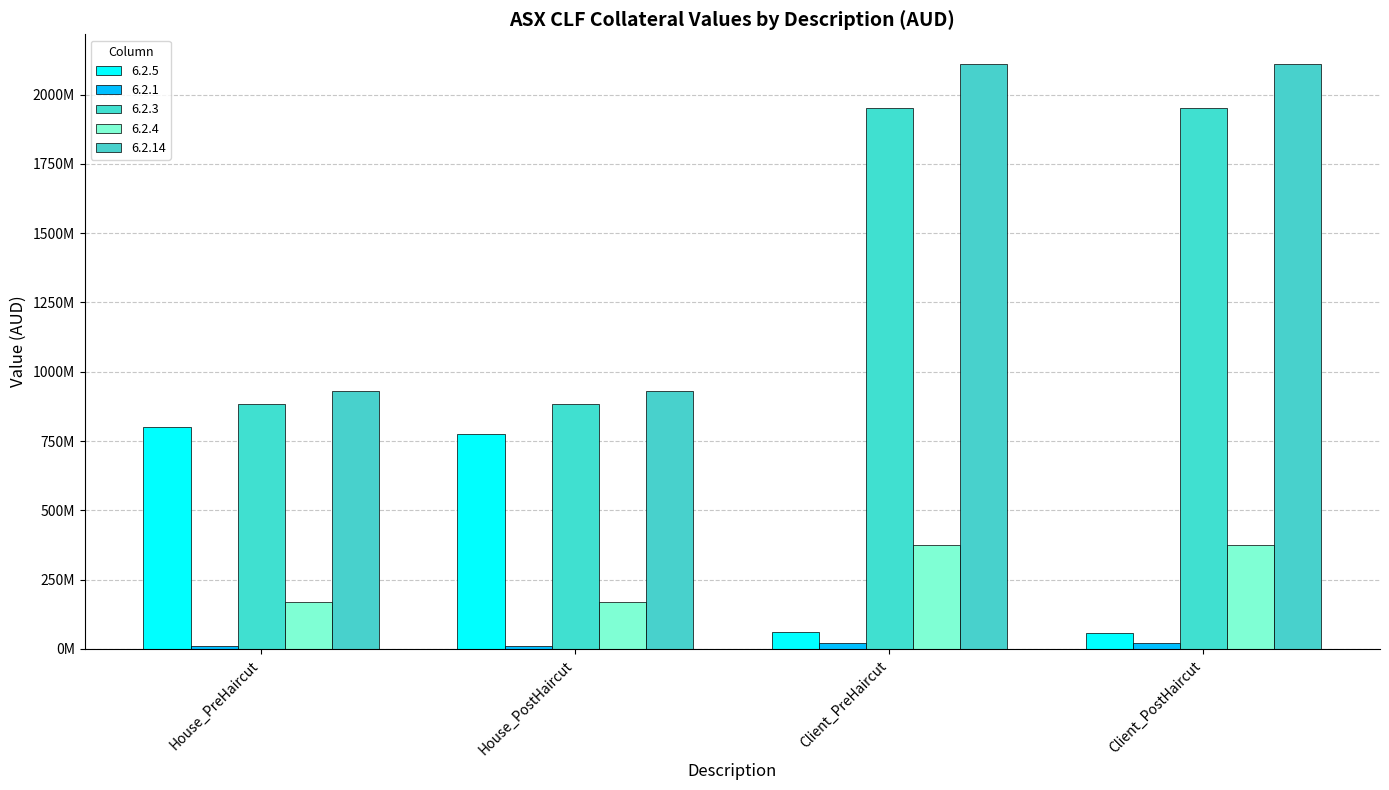

What is the difference between the maximum and minimum values in the 6.2.3 series?

1069417878